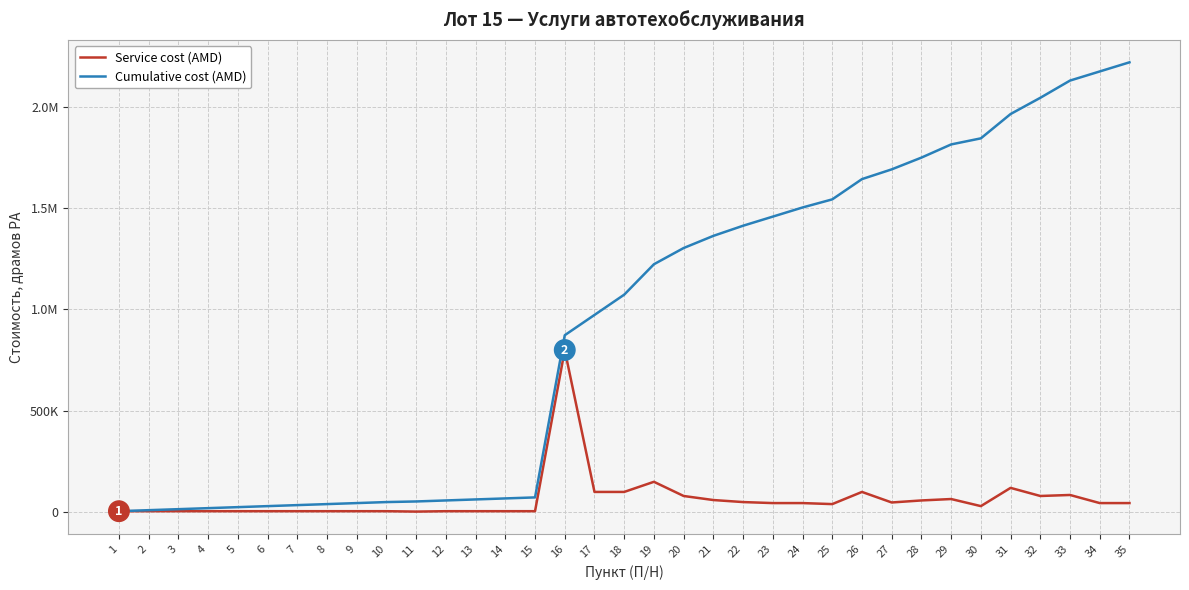

What is the difference between the maximum and minimum values in the Service cost (AMD) series?

797000